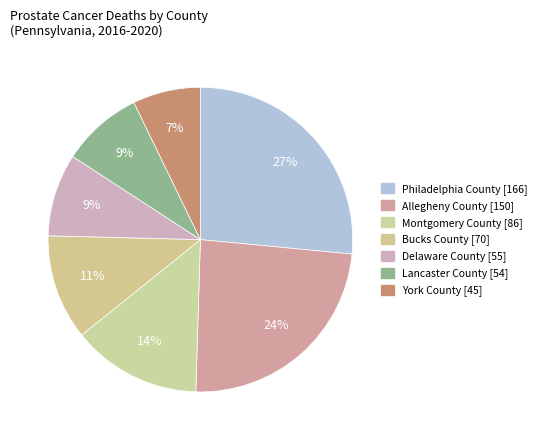

What percentage is the Philadelphia County slice, to the nearest percent?

27%